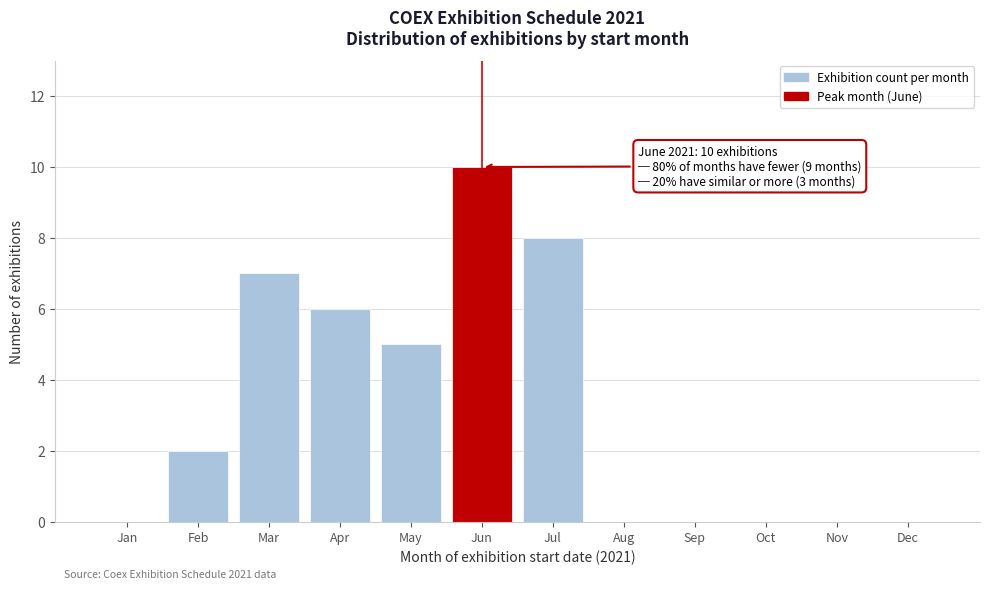

Reading left to right, transcribe all the data shown in this chart.

Jan=0	Feb=2	Mar=7	Apr=6	May=5	Jun=10	Jul=8	Aug=0	Sep=0	Oct=0	Nov=0	Dec=0